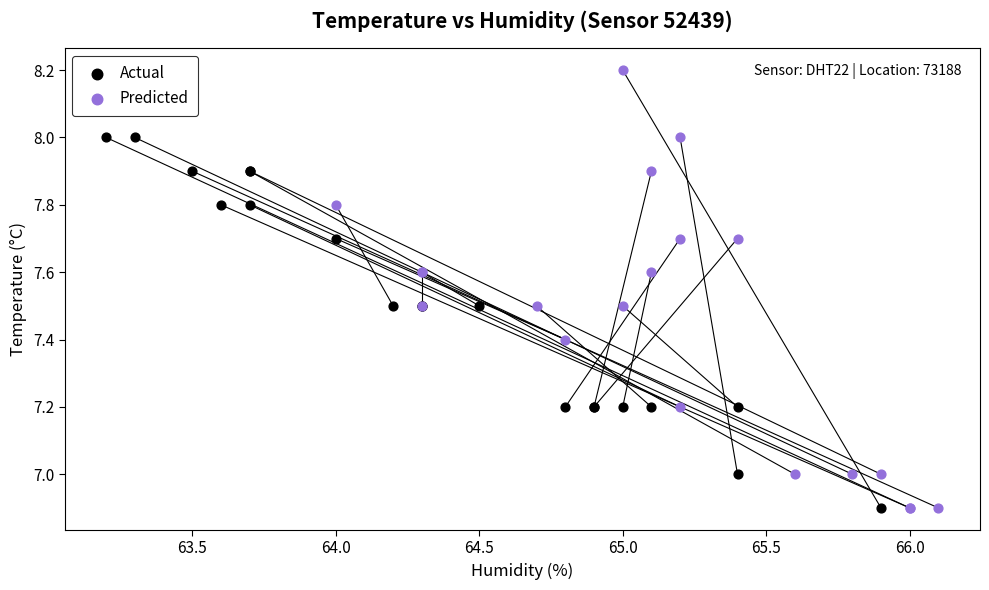

Which series has the widest spread of Y values?

Predicted